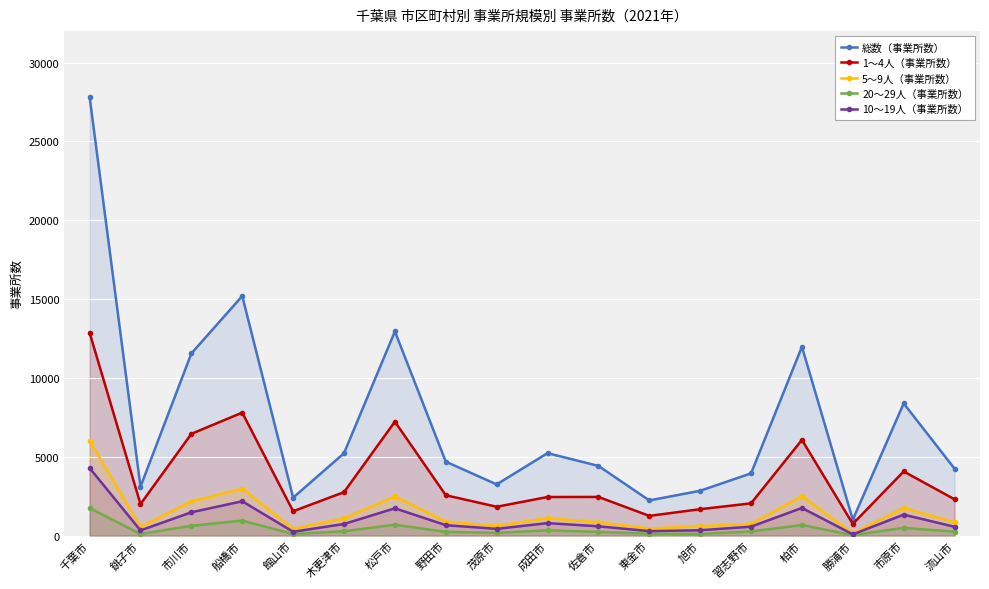

What is the difference between the 10～19人（事業所数） values at 流山市 and 勝浦市?

480